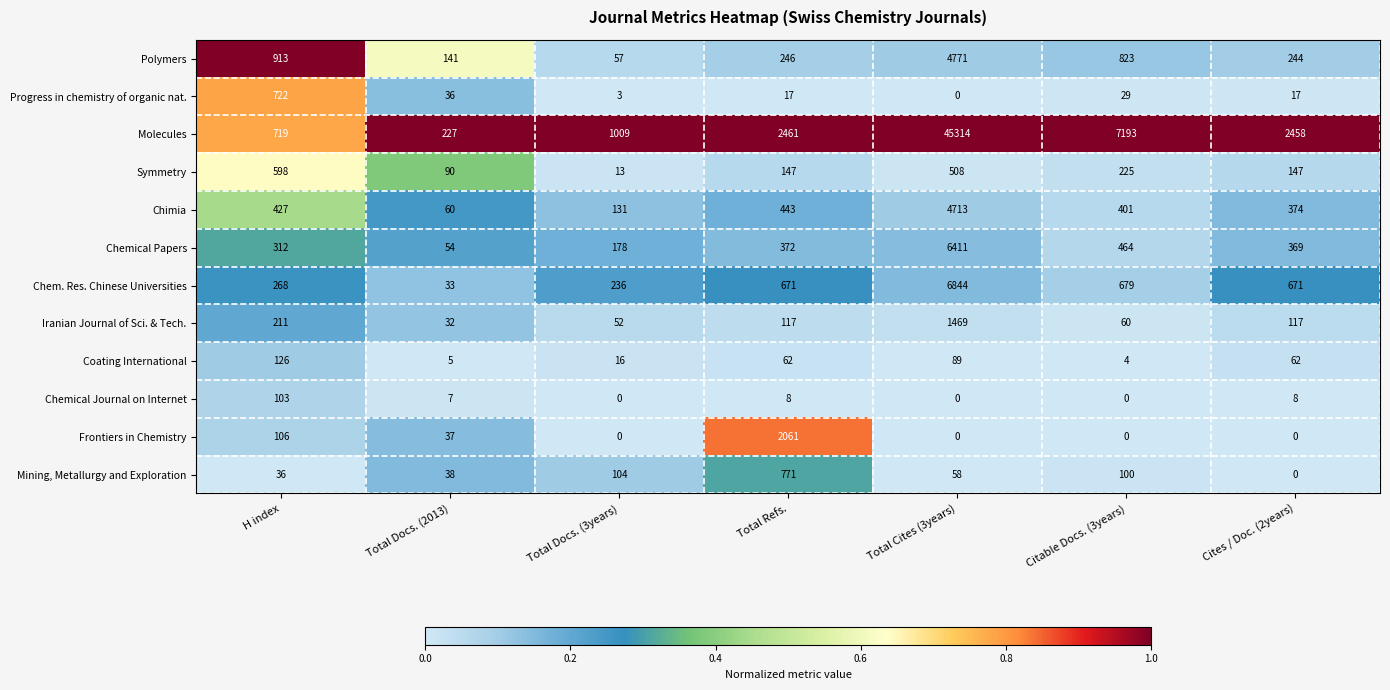

How many series are shown in this chart?

12